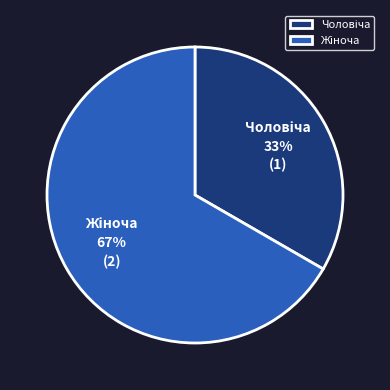

How many segments does this pie chart have?

2